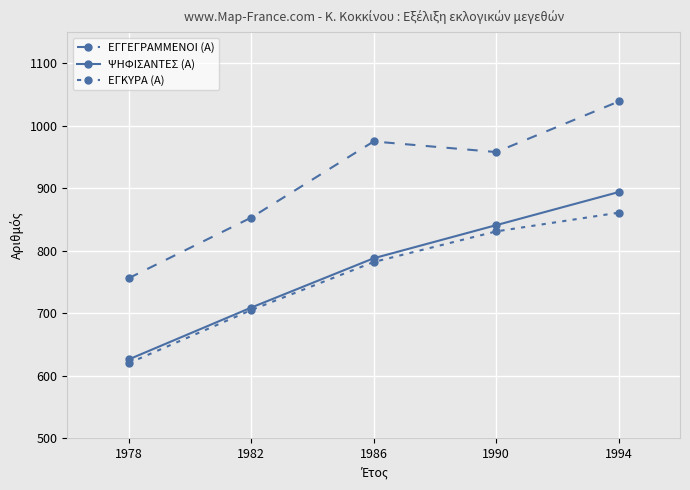

Read the ΕΓΓΕΓΡΑΜΜΕΝΟΙ (Α) value at 1982, to the nearest 5.

855